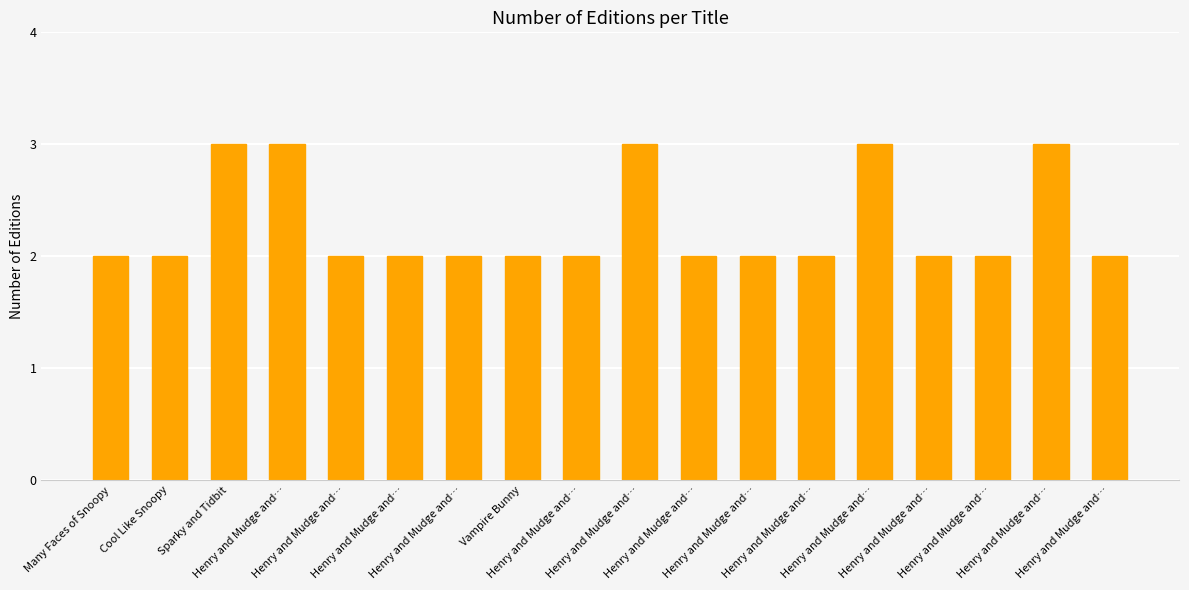

How many data points does each series have?

18